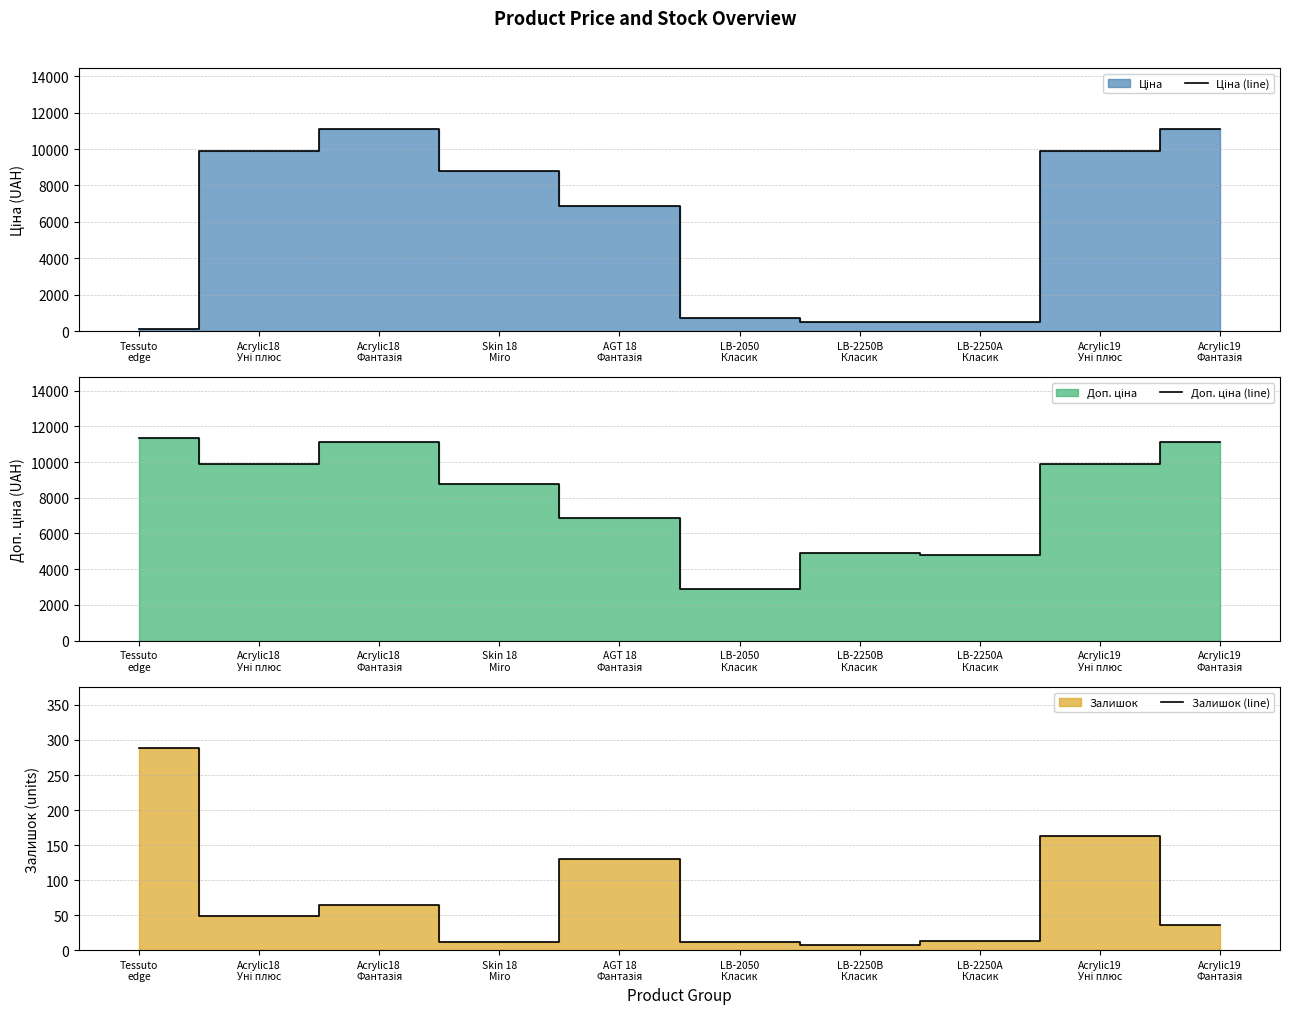

Is the value of Доп. ціна (line) at LB-2250В
Класик greater than the value of Ціна (line) at LB-2250А
Класик?

Yes